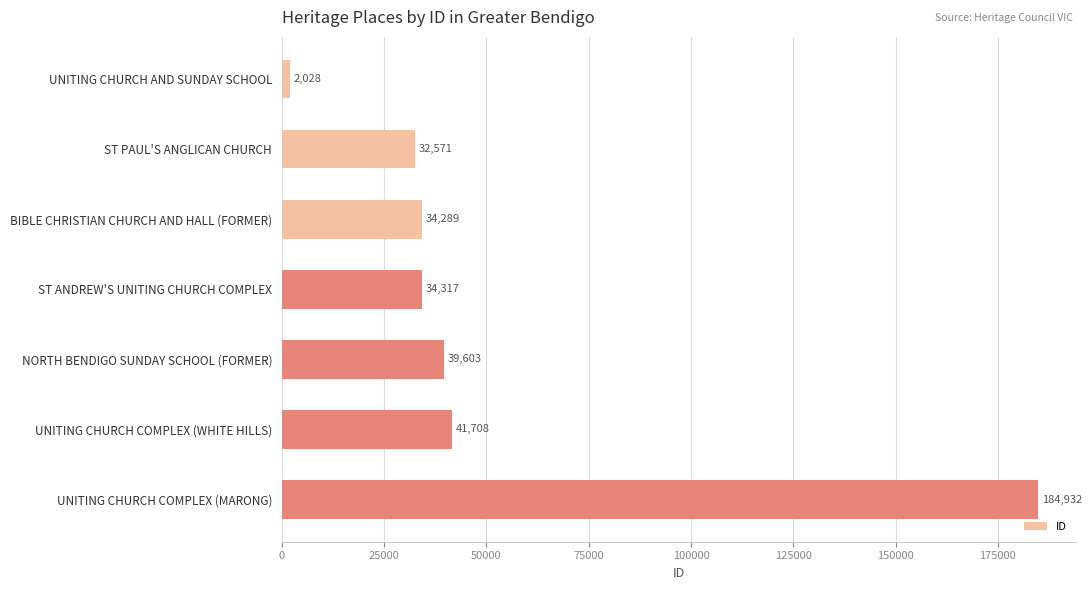

List the labels in order of value, smallest first.

UNITING CHURCH AND SUNDAY SCHOOL, ST PAUL'S ANGLICAN CHURCH, BIBLE CHRISTIAN CHURCH AND HALL (FORMER), ST ANDREW'S UNITING CHURCH COMPLEX, NORTH BENDIGO SUNDAY SCHOOL (FORMER), UNITING CHURCH COMPLEX (WHITE HILLS), UNITING CHURCH COMPLEX (MARONG)